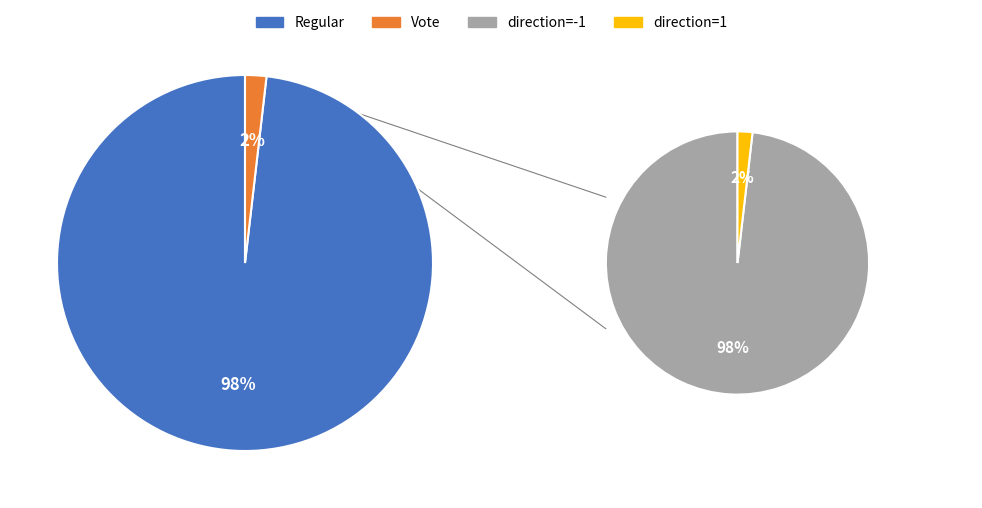

To the nearest percent, what percentage of the pie is Vote?

2%